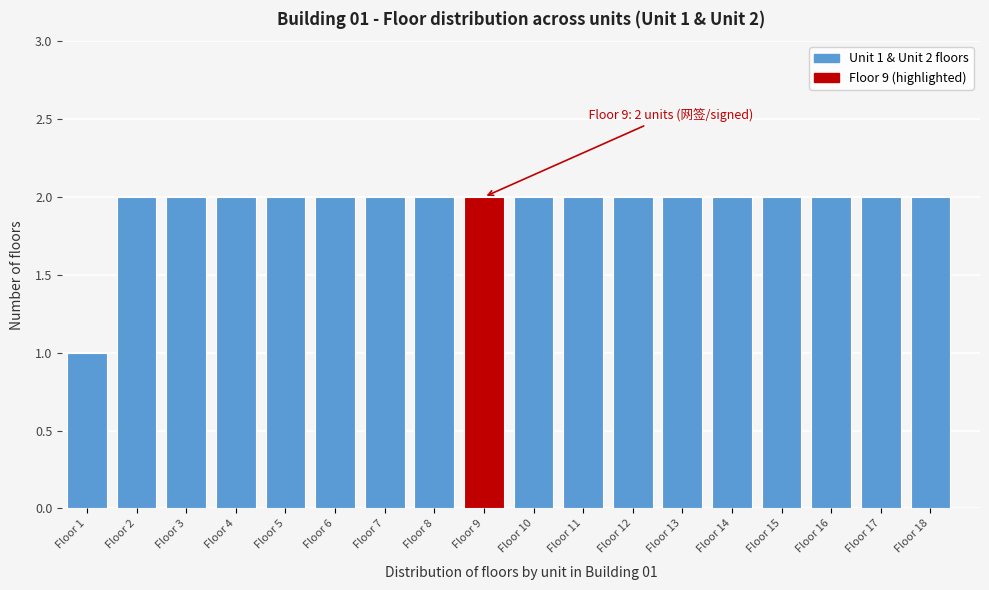

Reading left to right, what are all the values shown in this chart?

1	2	2	2	2	2	2	2	2	2	2	2	2	2	2	2	2	2